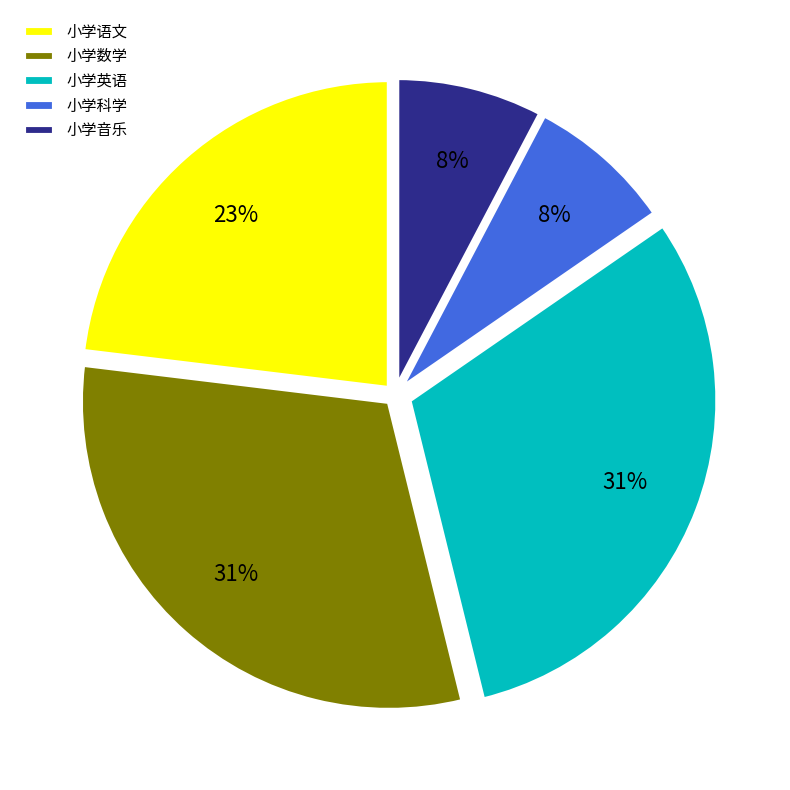

Does any single category account for the majority?

No